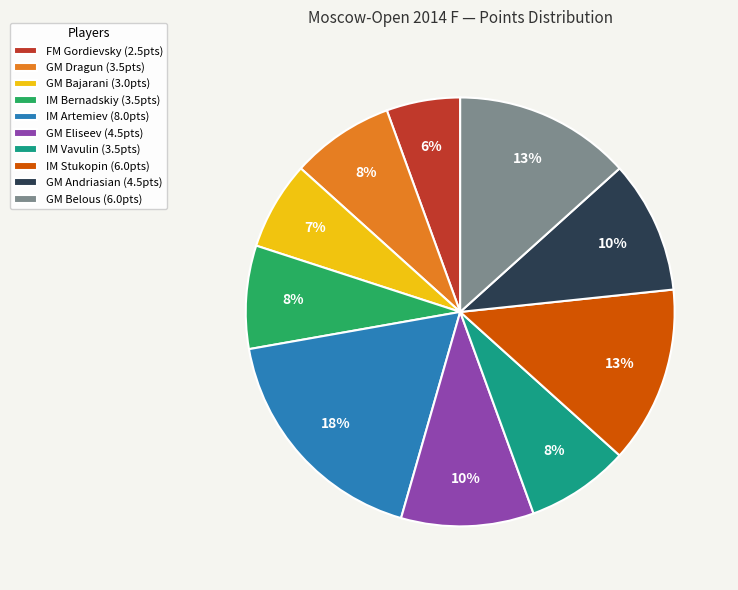

Is the sum of IM Vavulin (3.5pts) and IM Bernadskiy (3.5pts) greater than half?

No